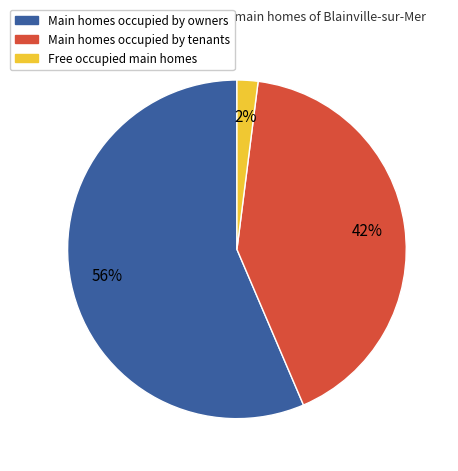

How many segments does this pie chart have?

3